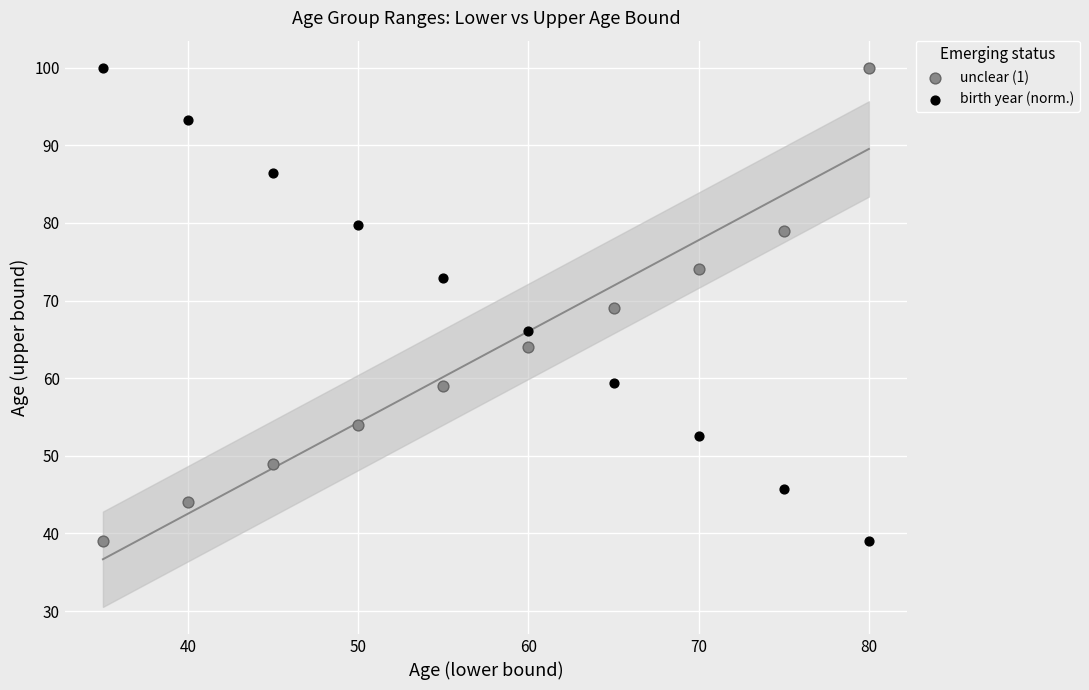

Across all data points, what is the range of X values (max minus min)?

45.0